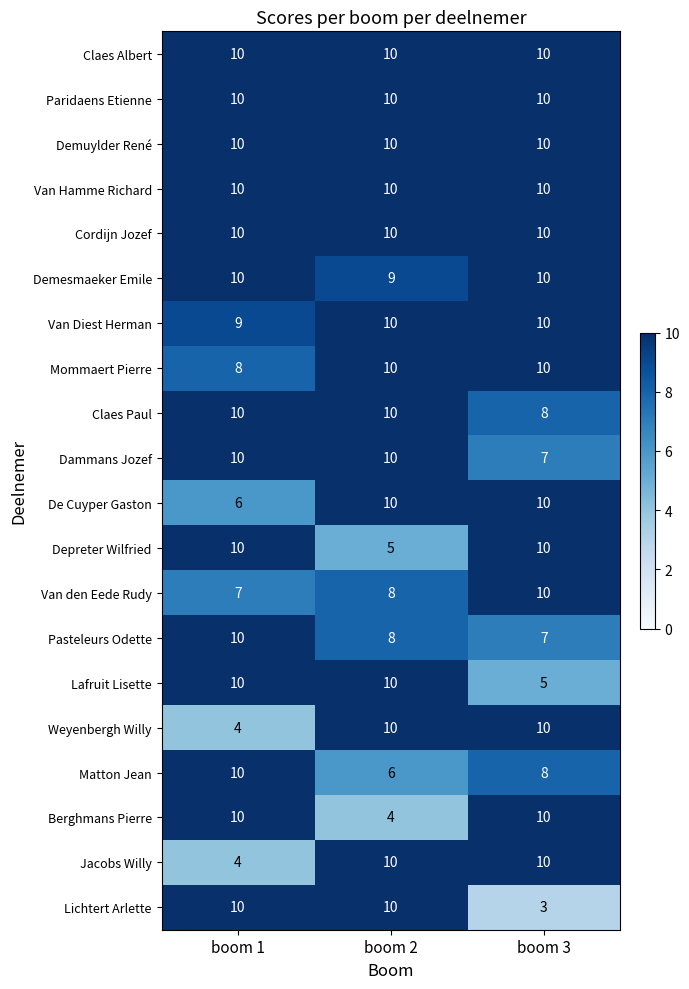

How many data points does each series have?

3